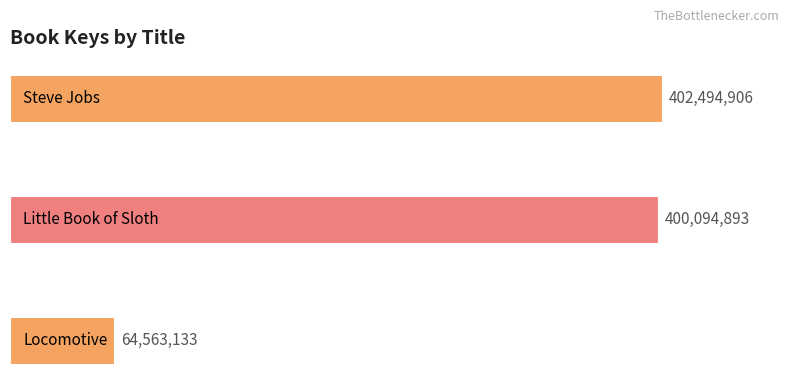

What is the minimum value shown in the chart?

64563133